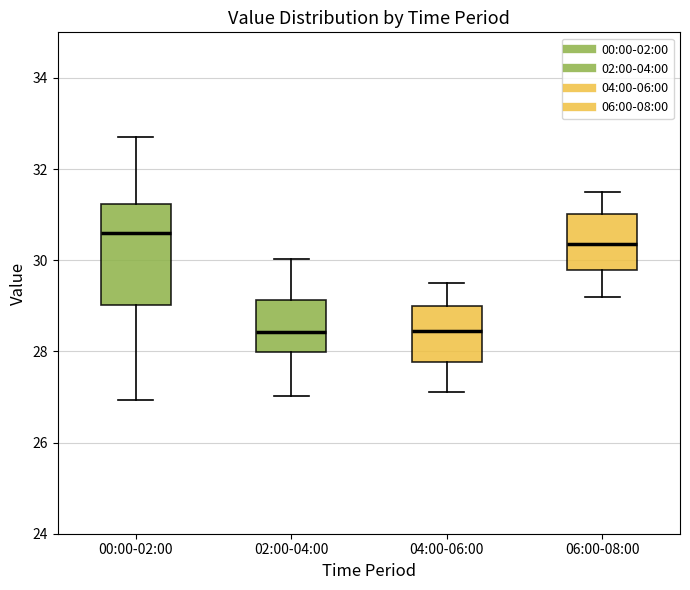

Reading left to right, read every box against the y-axis: the position of its median line, the range the box covers, and the ends of its whiskers. The values are not printed on the chart, so give them approximately, as read against the axis.

00:00-02:00: median 30.6, box 29.0 to 31.2, whiskers 27.0 to 32.8
02:00-04:00: median 28.4, box 28.0 to 29.2, whiskers 27.0 to 30.0
04:00-06:00: median 28.4, box 27.8 to 29.0, whiskers 27.2 to 29.6
06:00-08:00: median 30.4, box 29.8 to 31.0, whiskers 29.2 to 31.6